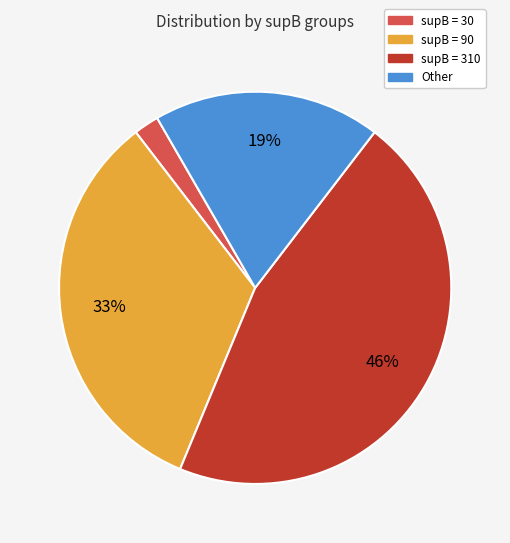

Which category has the smallest portion of the pie?

supB = 30